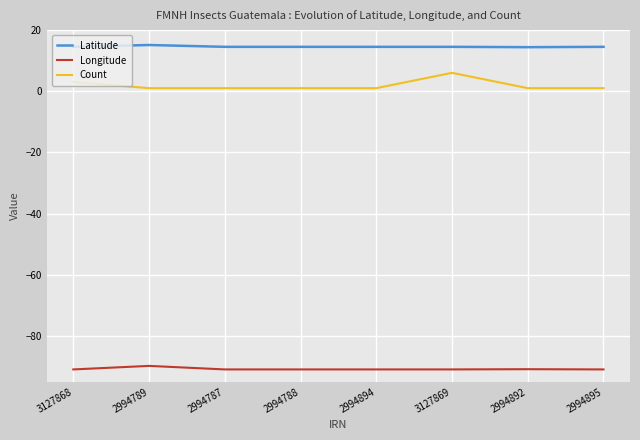

Is the value of Latitude at 2994787 greater than the value of Count at 2994787?

Yes